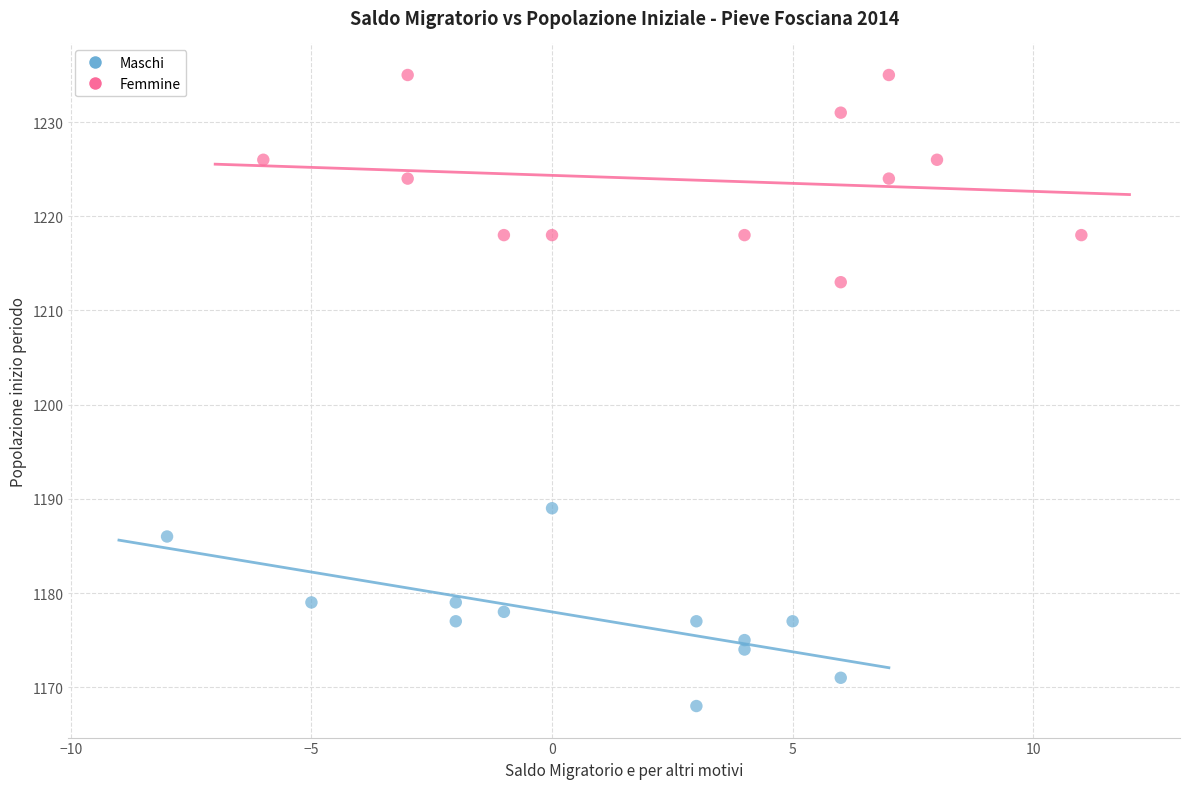

What are all the series names shown in the legend?

Maschi, Femmine